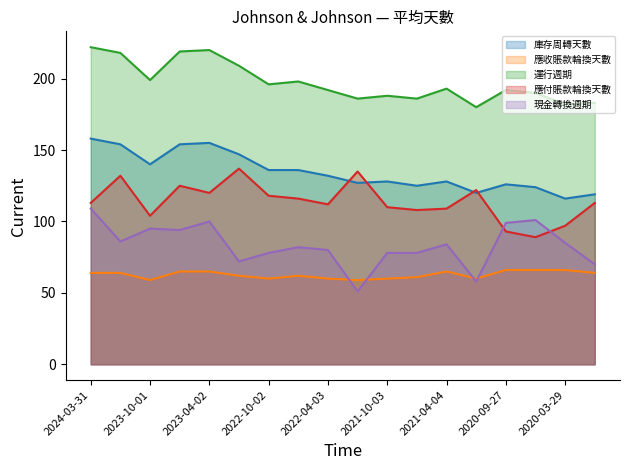

How many lines are shown in the chart?

5